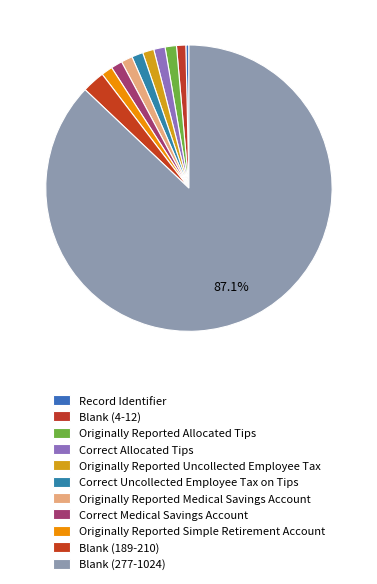

What is the total percentage of Originally Reported Uncollected Employee Tax and Correct Uncollected Employee Tax on Tips?

2.6%